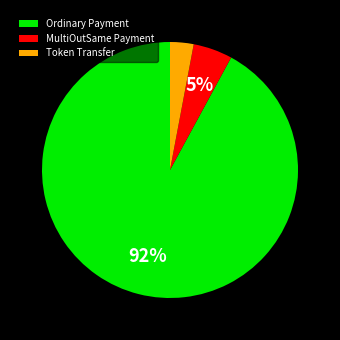

Combined, do Token Transfer and MultiOutSame Payment account for over 50%?

No